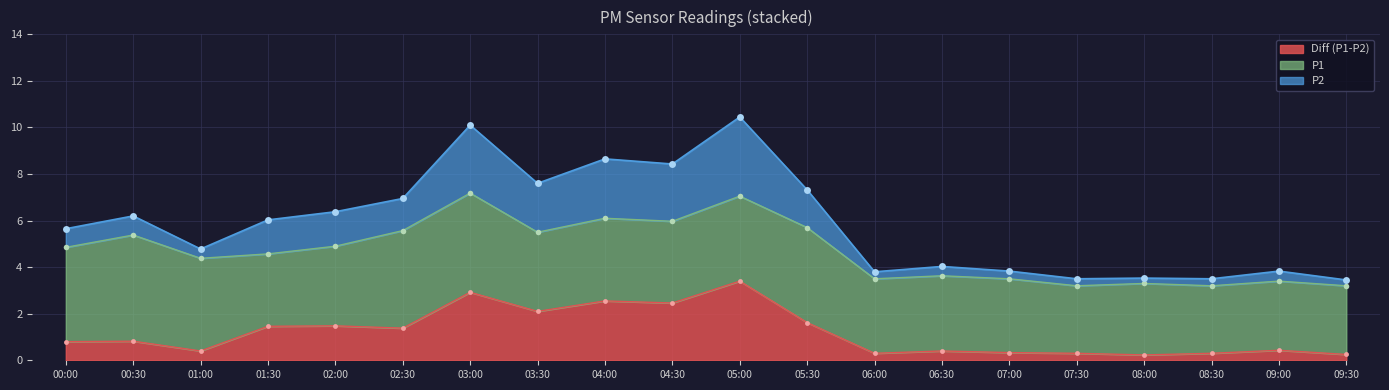

Where is the first local maximum for Diff?

00:30